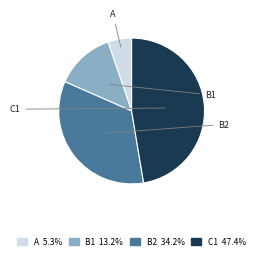

What is the largest slice in the pie chart?

C1